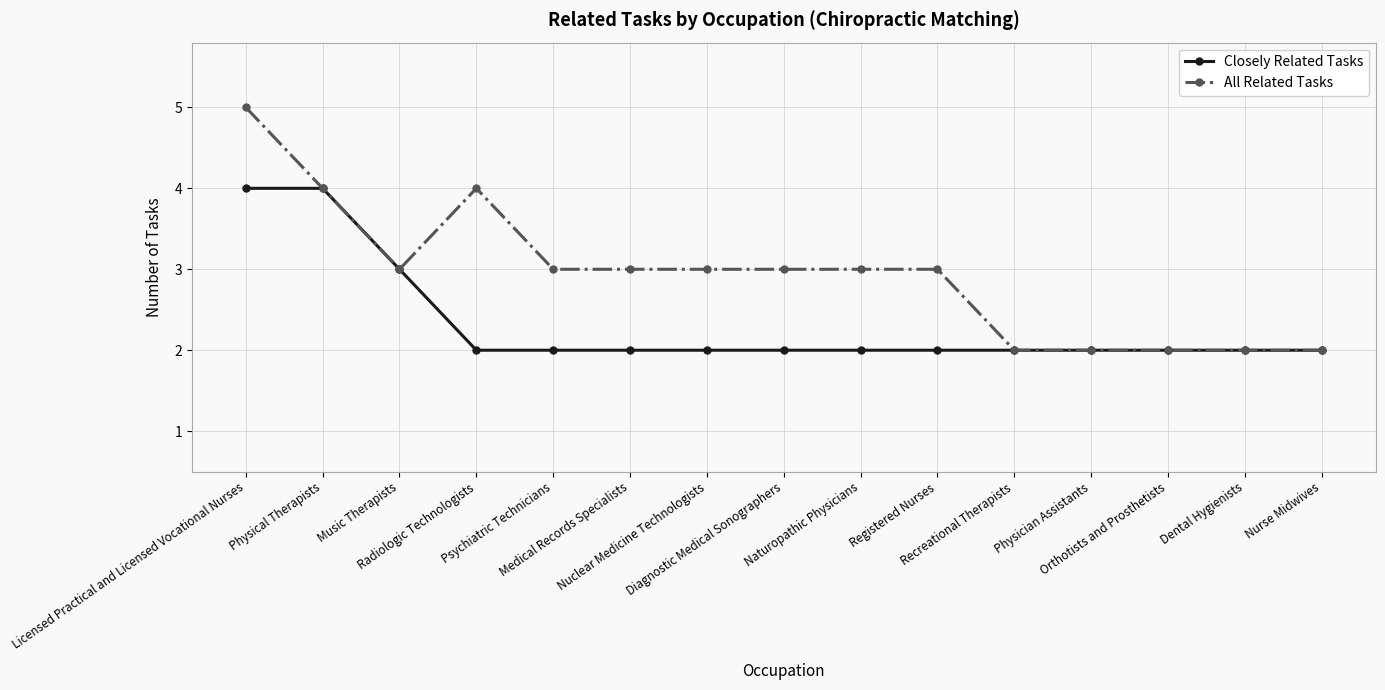

Is it true that Closely Related Tasks equals 3 at Orthotists and Prosthetists?

False